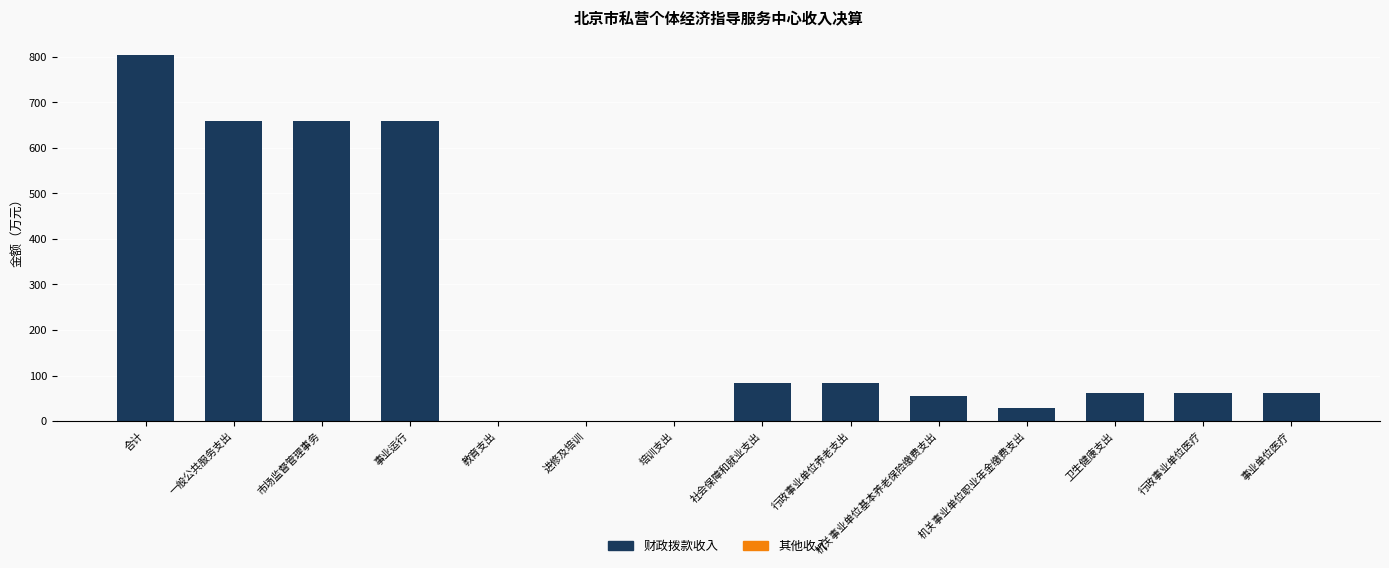

Which category has the highest value in the 财政拨款收入 series?

合计